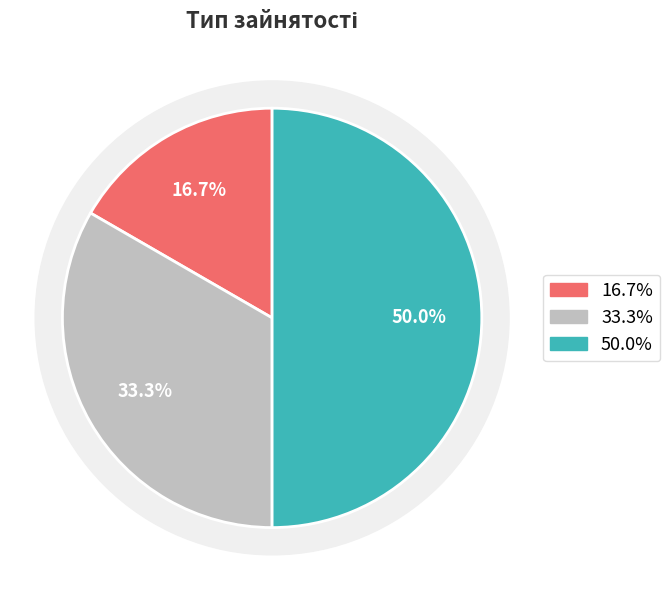

Do Суміщення and Сумісництво together represent more than half of the pie?

Yes